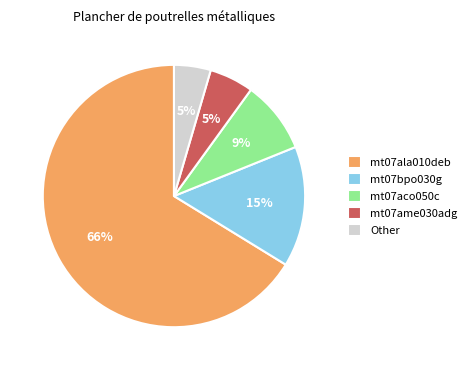

Which category has the biggest portion of the pie?

mt07ala010deb